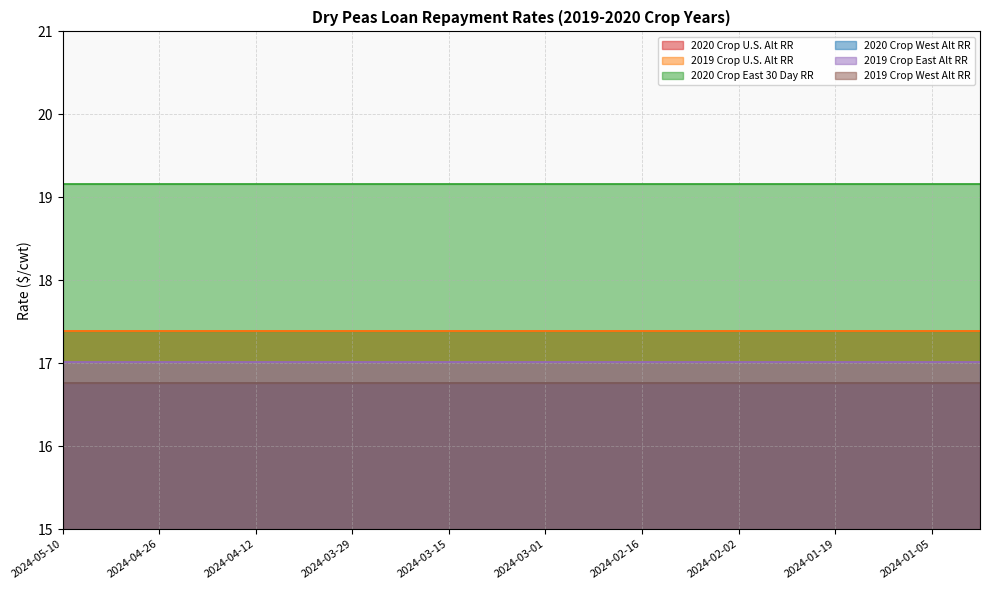

Read the 2019 Crop West Alt RR value at 2023-12-29.

16.8